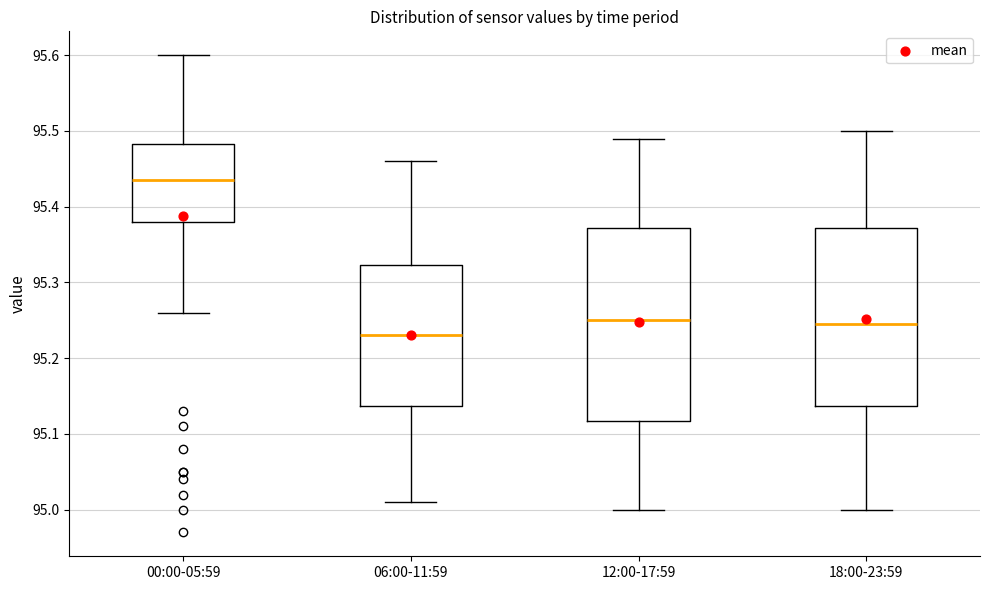

Reading left to right, read every box against the y-axis: the position of its median line, the range the box covers, and the ends of its whiskers. The values are not printed on the chart, so give them approximately, as read against the axis.

00:00-05:59: median 95.44, box 95.38 to 95.48, whiskers 95.26 to 95.60
06:00-11:59: median 95.23, box 95.14 to 95.32, whiskers 95.01 to 95.46
12:00-17:59: median 95.25, box 95.12 to 95.37, whiskers 95.00 to 95.49
18:00-23:59: median 95.25, box 95.14 to 95.37, whiskers 95.00 to 95.50